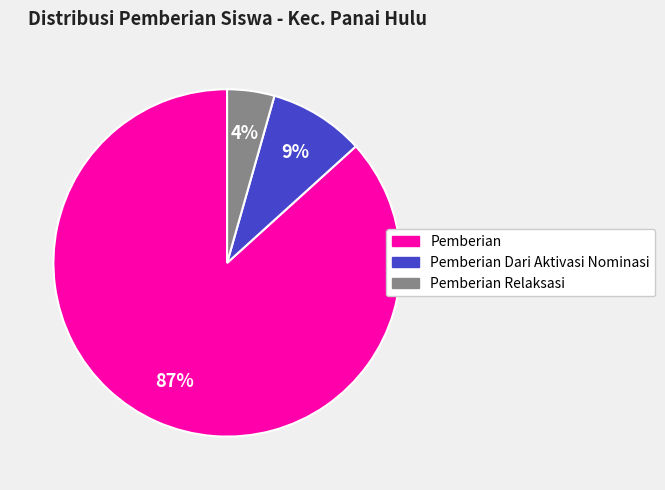

True or false: Pemberian accounts for 98% of the total.

False